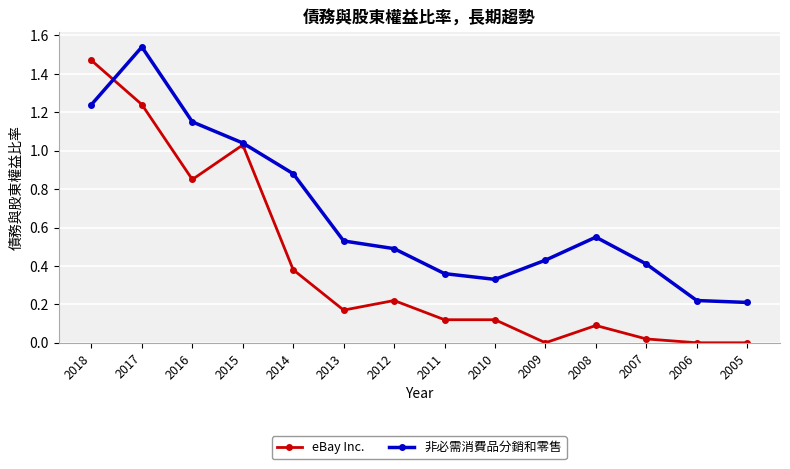

At which category does 非必需消費品分銷和零售 reach its first local peak?

2017